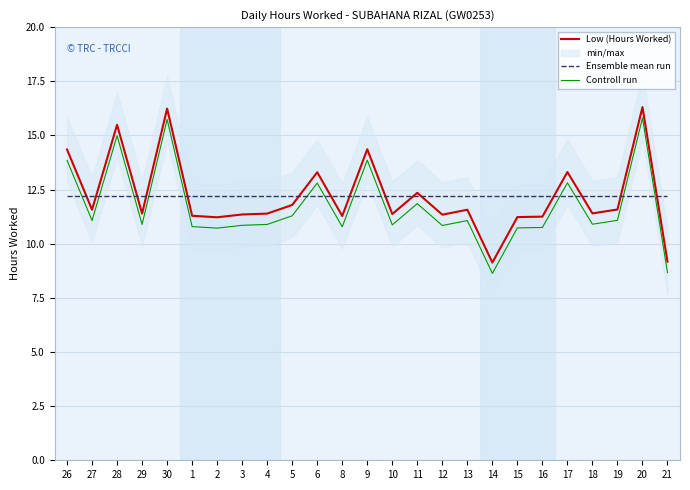

At which label does Low (Hours Worked) first exceed 11?

26